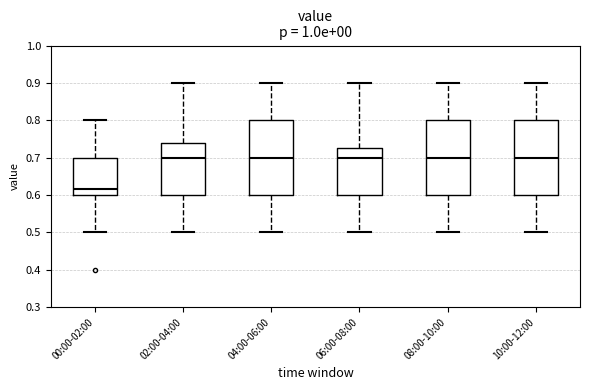

Reading left to right, transcribe this box plot: for each box, give where its median line is, the range the box spans, and where its two whiskers end, as read against the y-axis. The values are not printed on the chart, so give them approximately, as read against the axis.

00:00-02:00: median 0.62, box 0.60 to 0.70, whiskers 0.50 to 0.80
02:00-04:00: median 0.70, box 0.60 to 0.74, whiskers 0.50 to 0.90
04:00-06:00: median 0.70, box 0.60 to 0.80, whiskers 0.50 to 0.90
06:00-08:00: median 0.70, box 0.60 to 0.73, whiskers 0.50 to 0.90
08:00-10:00: median 0.70, box 0.60 to 0.80, whiskers 0.50 to 0.90
10:00-12:00: median 0.70, box 0.60 to 0.80, whiskers 0.50 to 0.90